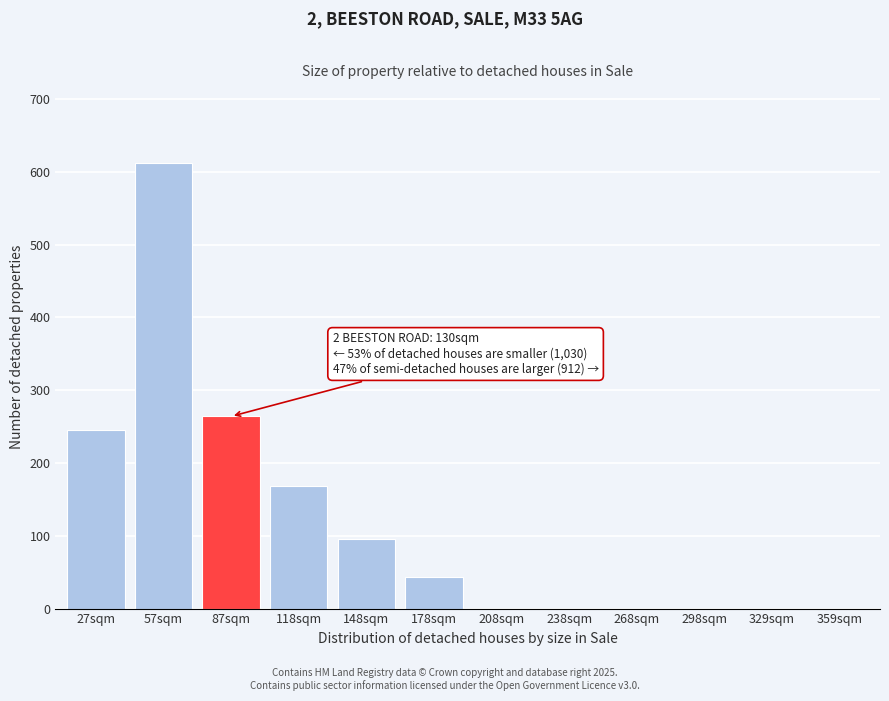

Reading left to right, list all the values displayed in this chart.

27sqm=245	57sqm=612	87sqm=264	118sqm=169	148sqm=96	178sqm=44	208sqm=0	238sqm=0	268sqm=0	298sqm=0	329sqm=0	359sqm=0